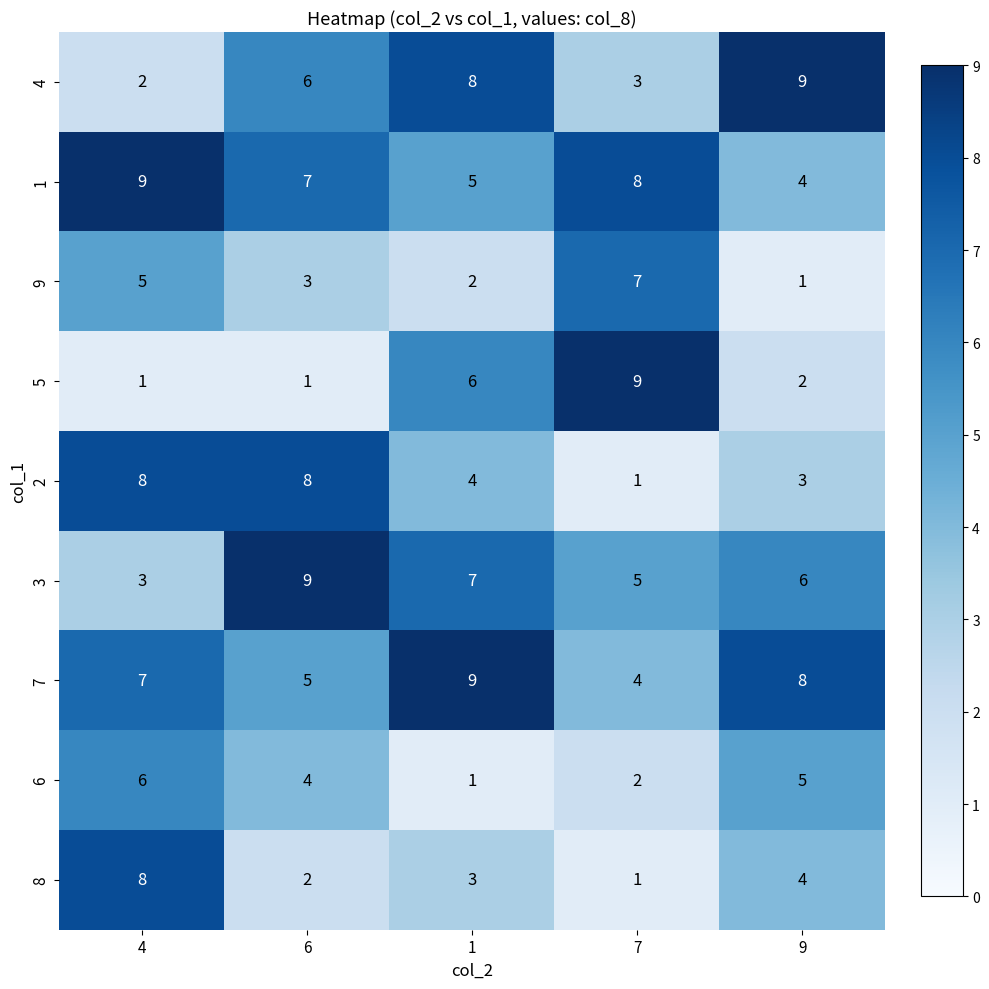

Is the value of 8 at 1 greater than the value of 2 at 1?

No